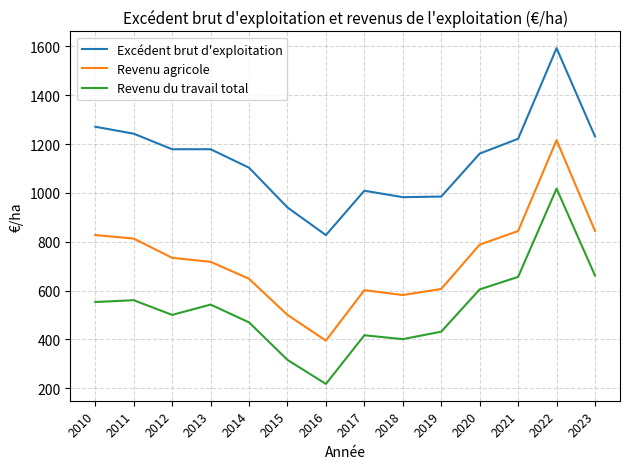

True or false: Revenu agricole has a value of 1077.4 at 2014.

False